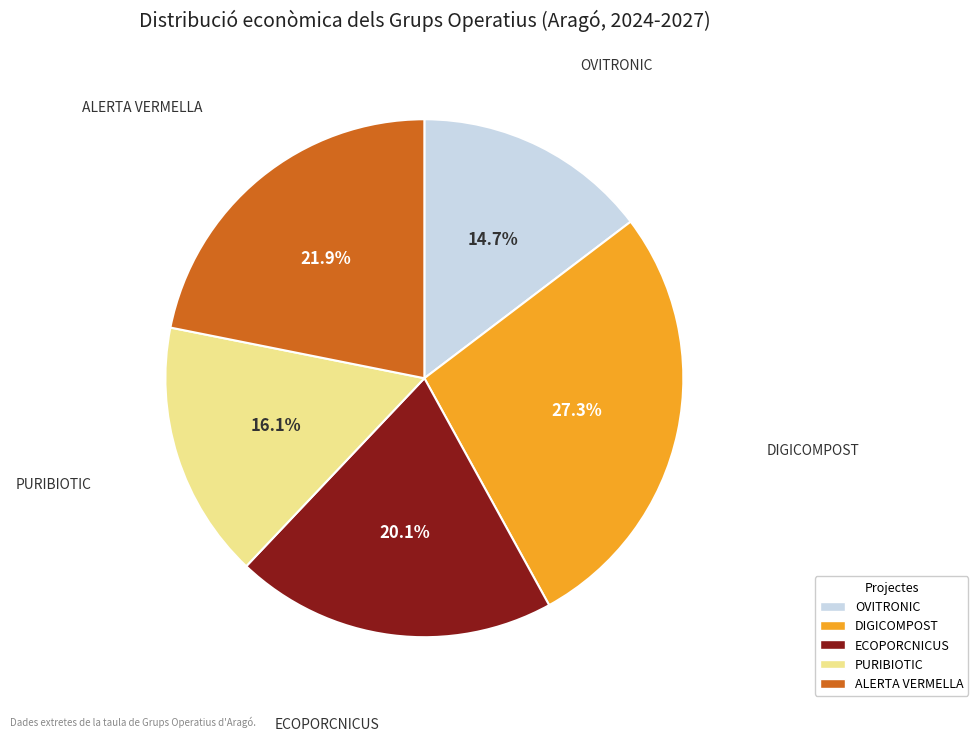

Combined, what portion of the pie is ECOPORCNICUS and DIGICOMPOST?

47.4%